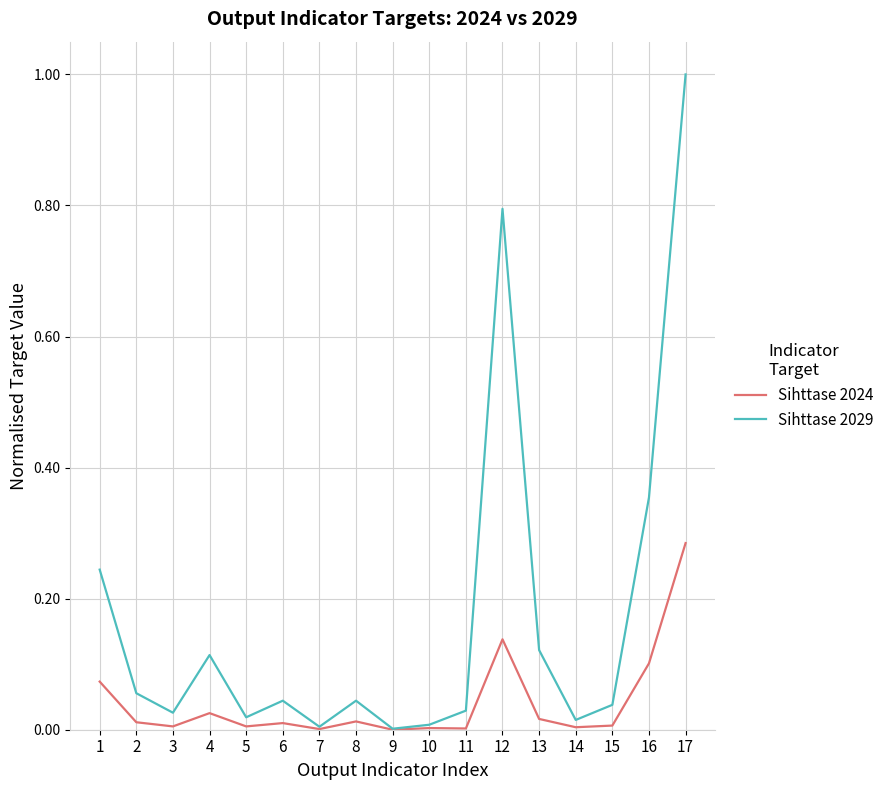

Is it true that Sihttase 2024 equals 0.0 at 14?

True